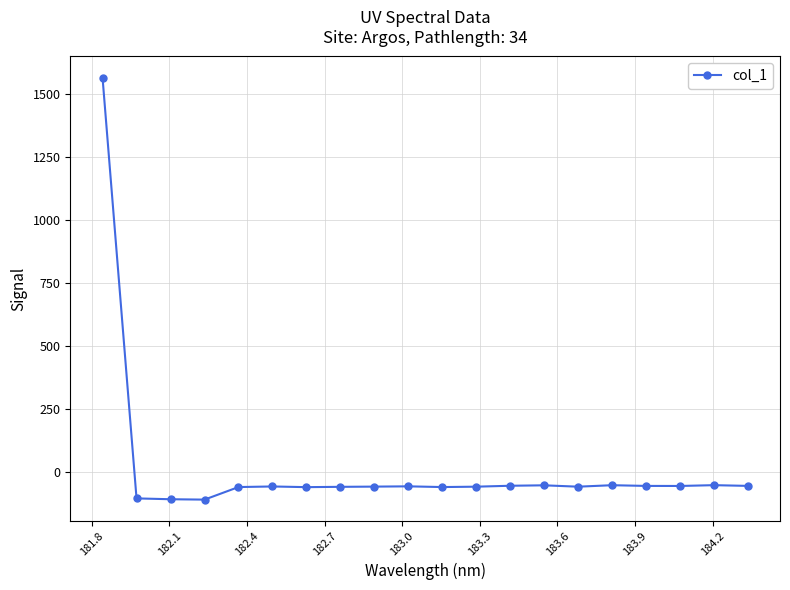

What is the difference between the second highest and second lowest values?

55.7